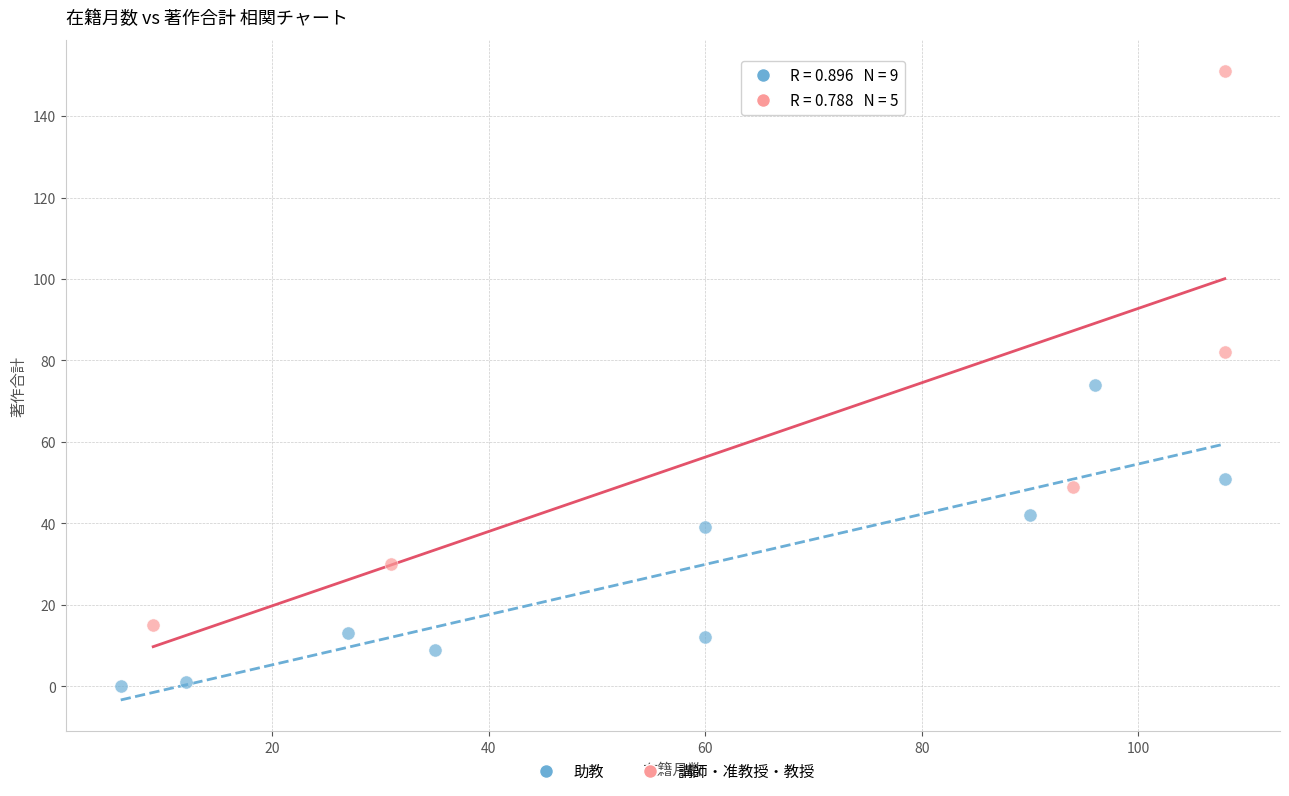

Which series has the widest spread of Y values?

講師・准教授・教授